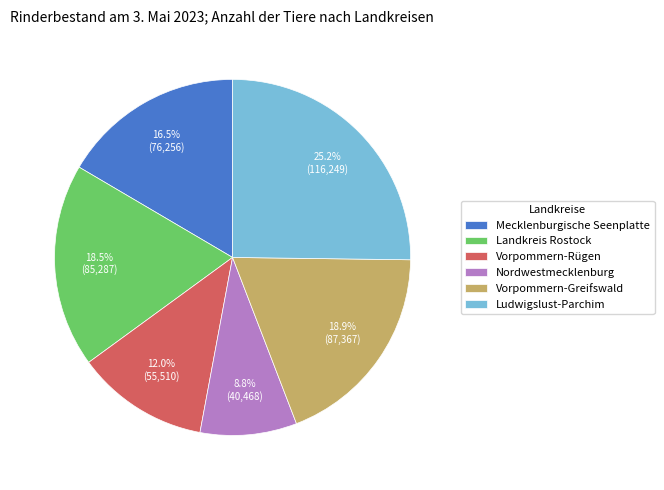

To the nearest percent, what is the difference between the Ludwigslust-Parchim and Vorpommern-Greifswald slice percentages?

6%